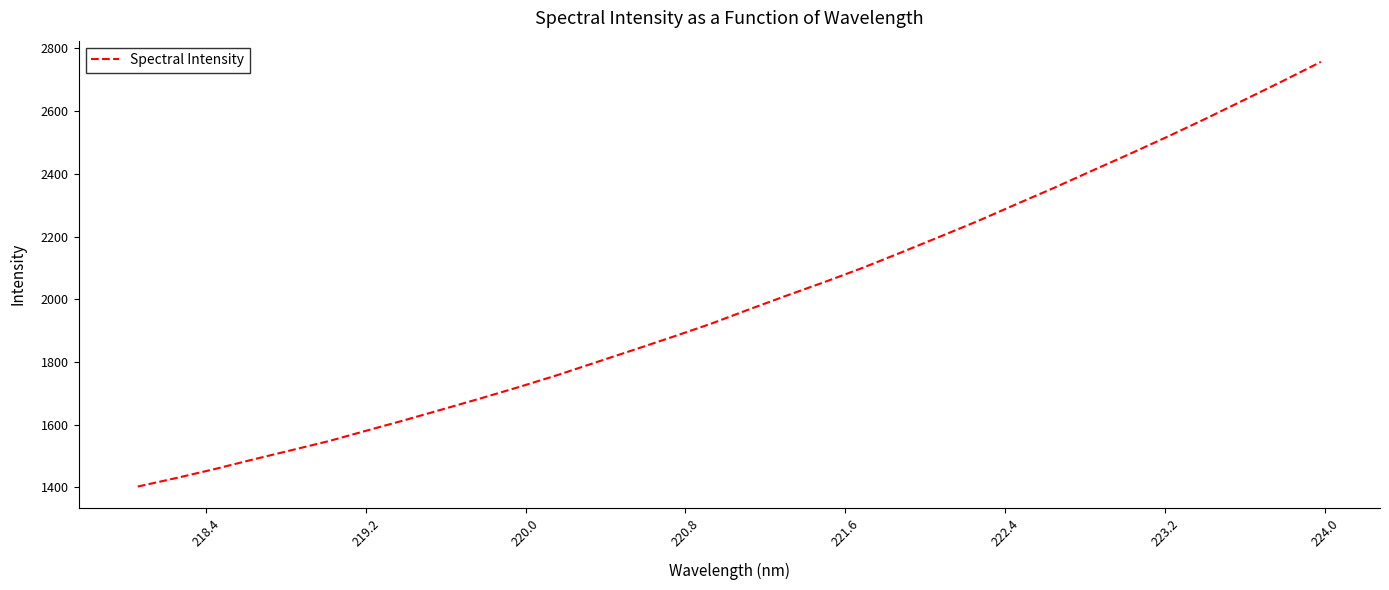

What is the maximum value shown in the chart?

2756.8